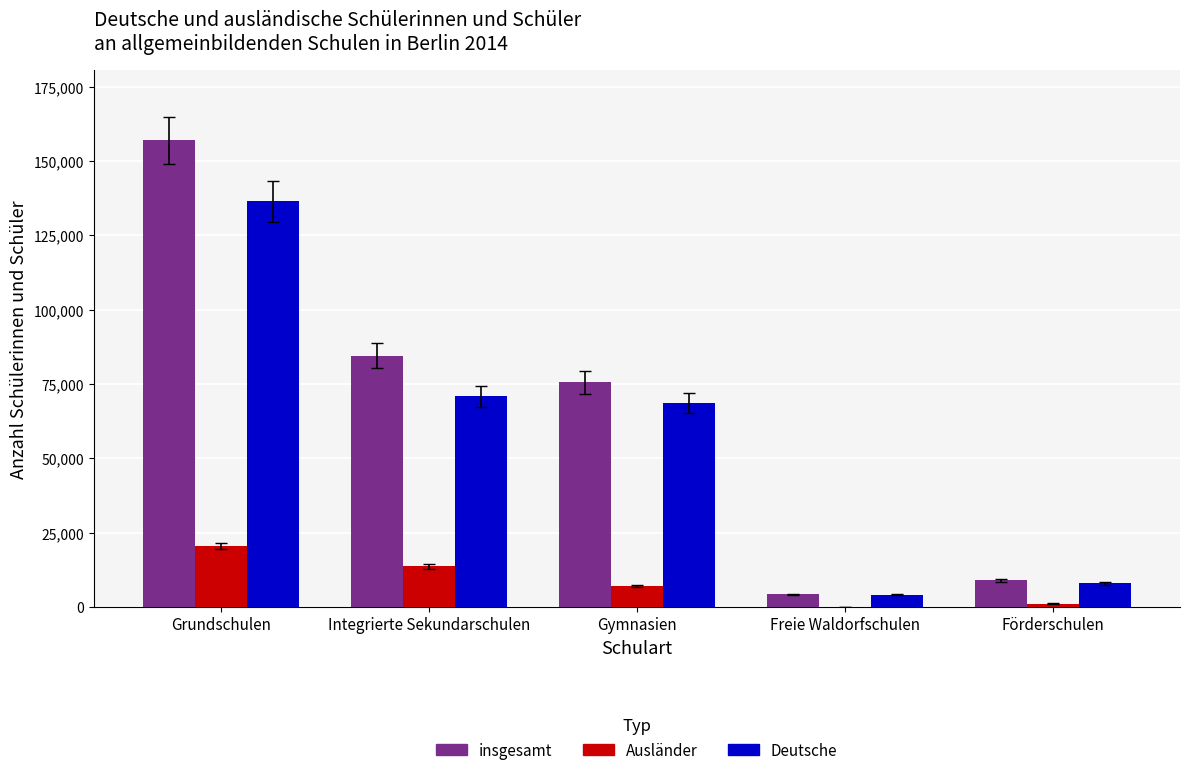

At which category is the sum across all series the highest?

Grundschulen